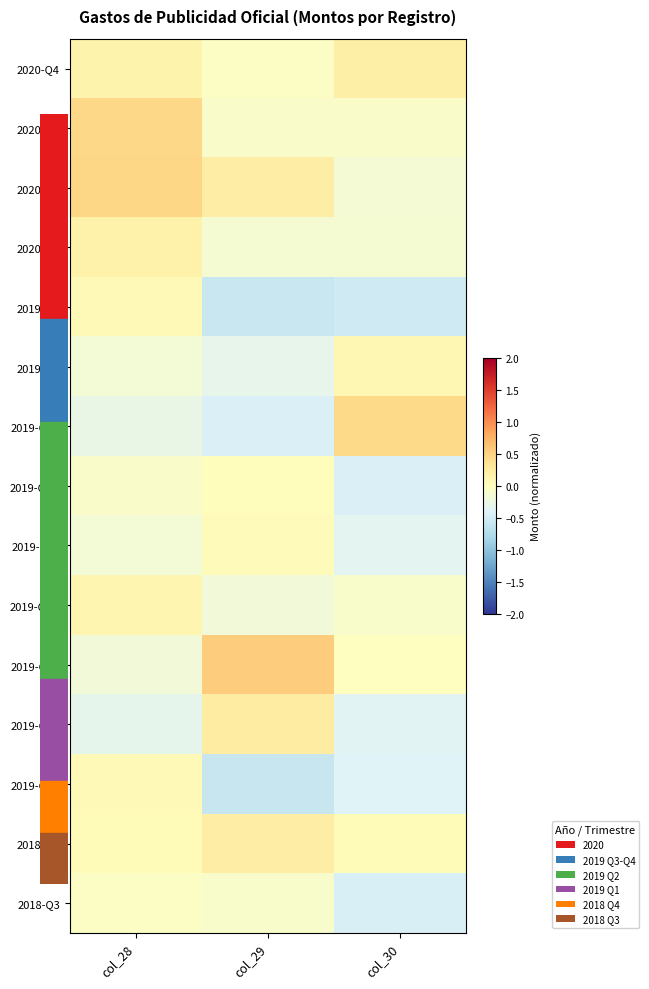

Which series changed the most between col_29 and col_30?

2019-Q2a